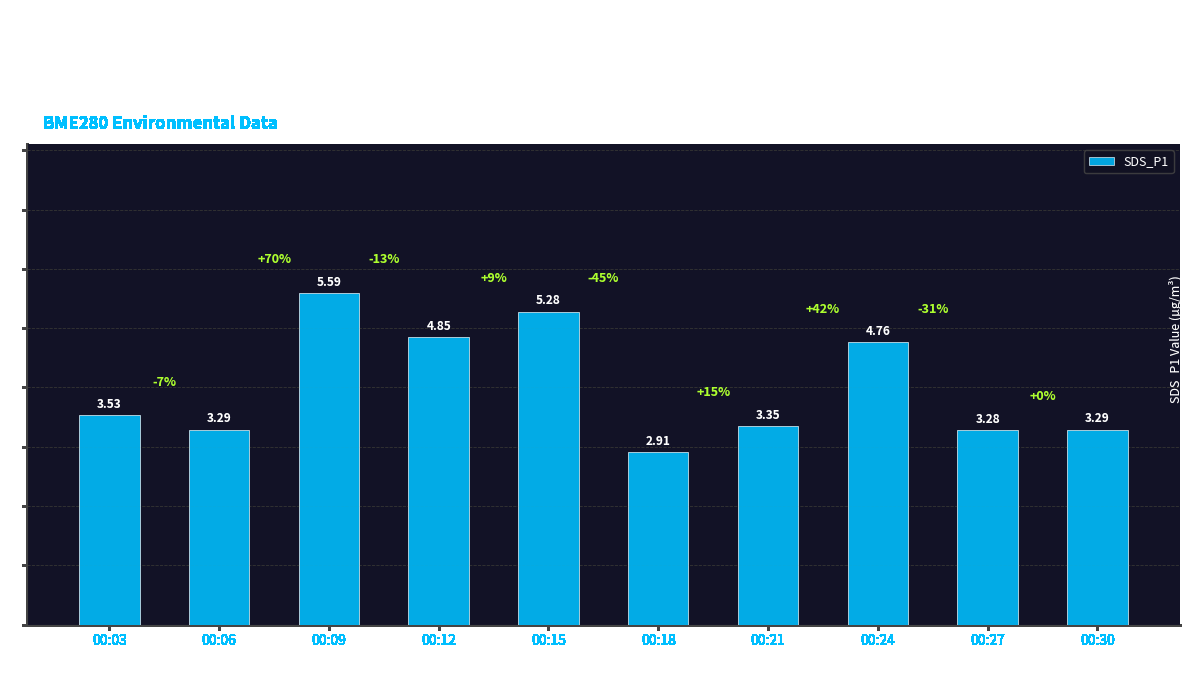

How many bars are there in total?

10